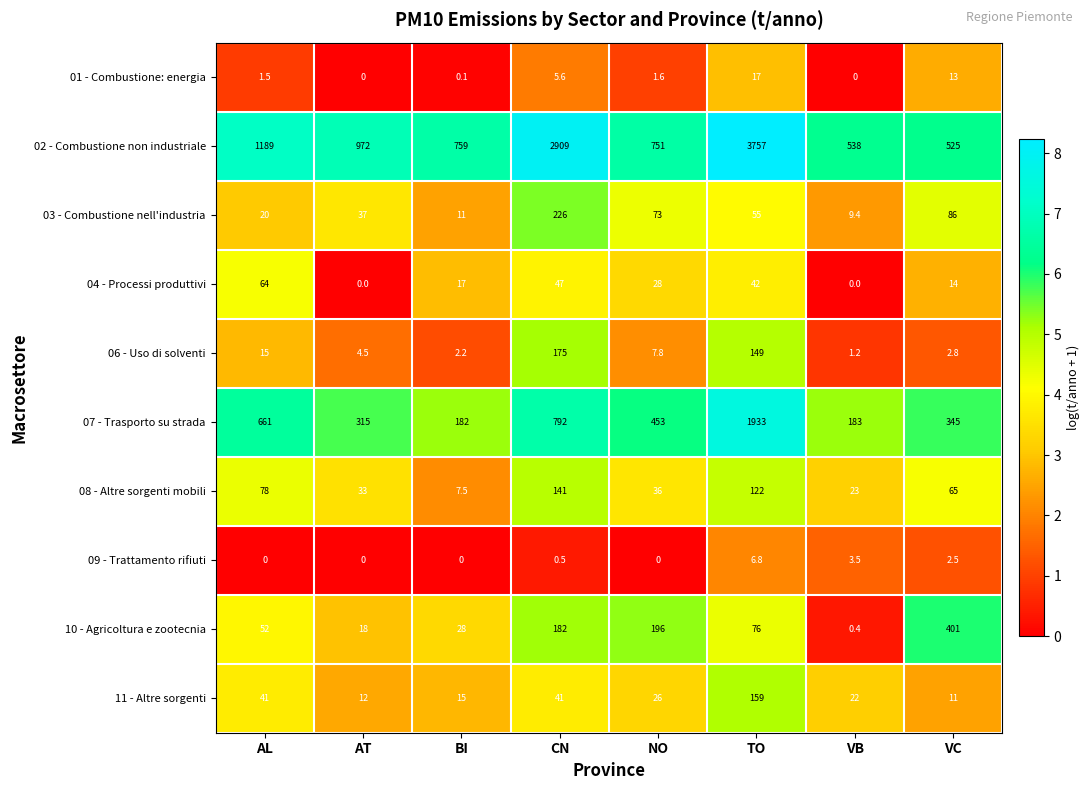

Which series has the largest total across all categories?

02 - Combustione non industriale